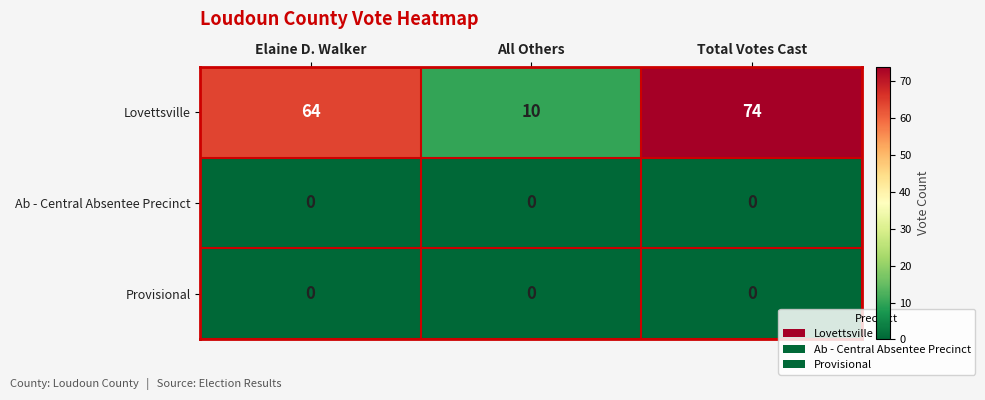

What is the approximate value of Lovettsville at Total Votes Cast, to the nearest 10?

70